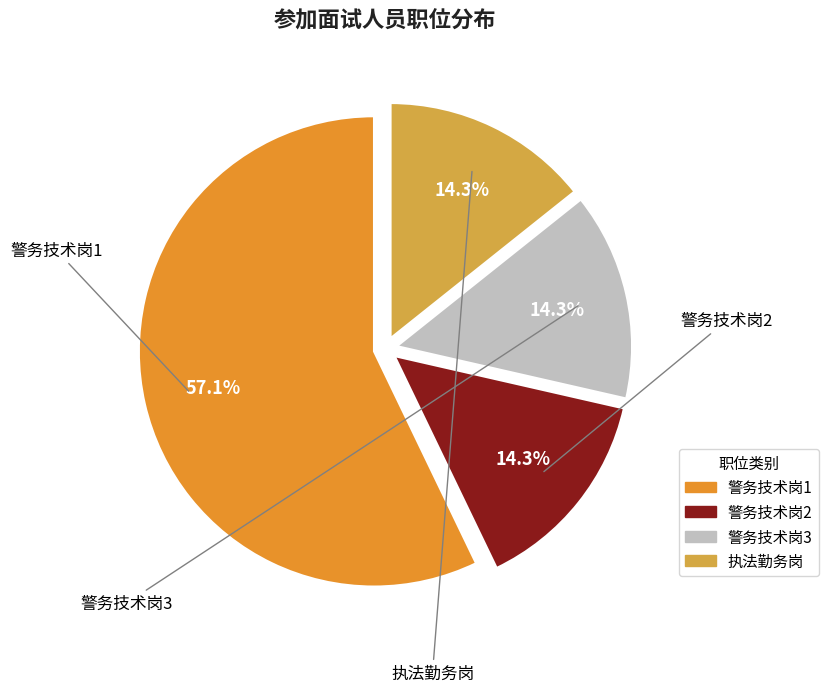

Is it true that 警务技术岗1 is 57% of the pie?

True